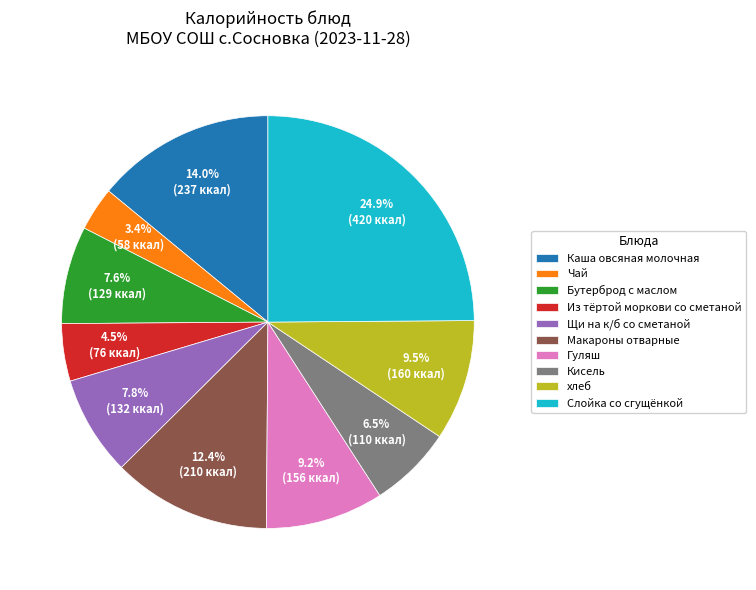

To the nearest percent, what percentage of the pie is Щи на к/б со сметаной?

8%